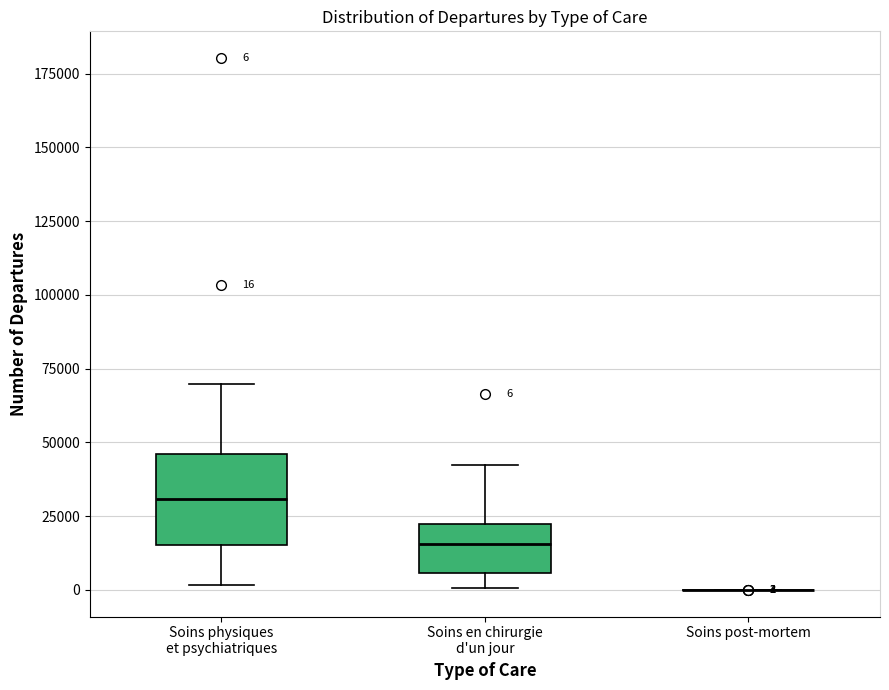

Which box is the tallest, from its lower edge to its upper edge?

Soins physiques et psychiatriques